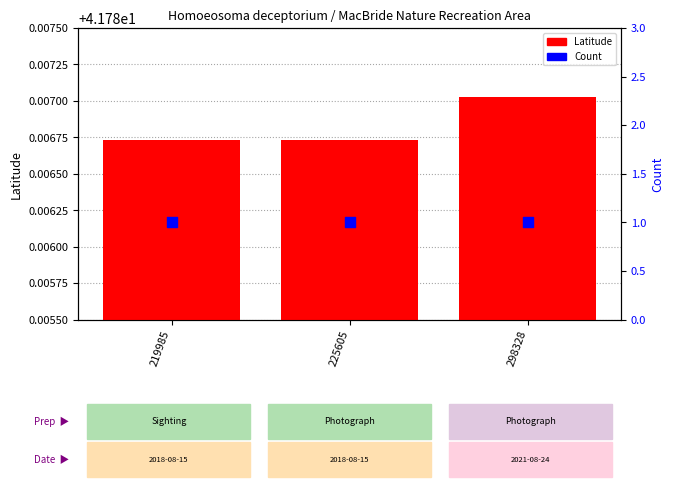

At which category is the sum across all series the highest?

298328